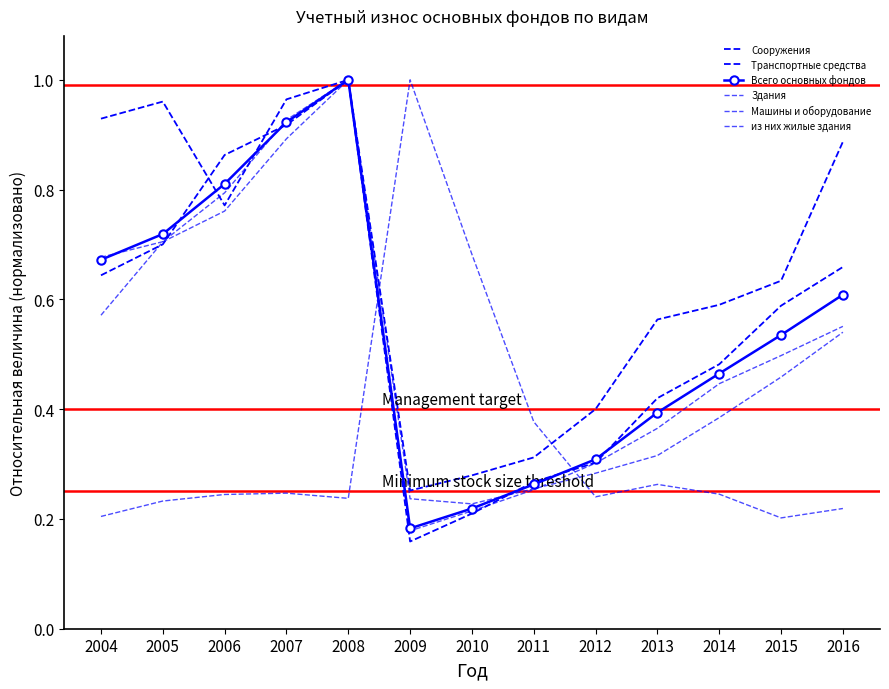

Which has a higher value, 2004 or 2010?

2004